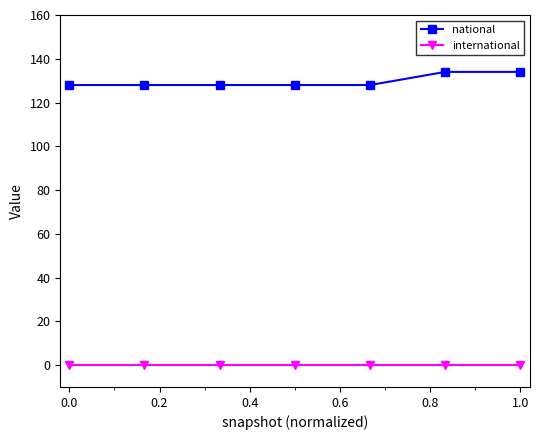

What is the value of the national point at the 6th from the left?

134